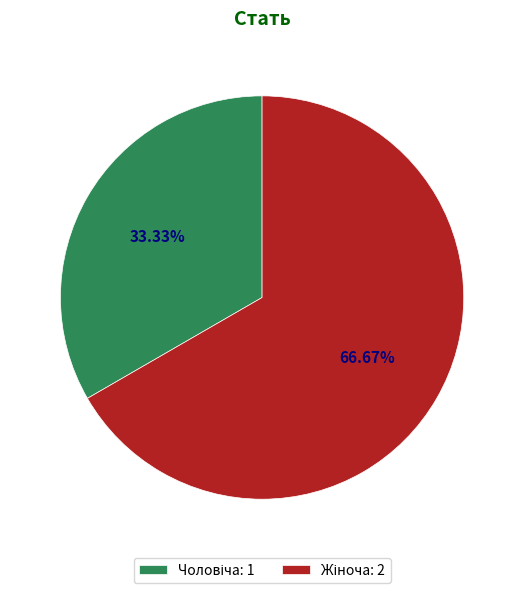

How many slices are in this pie chart?

2